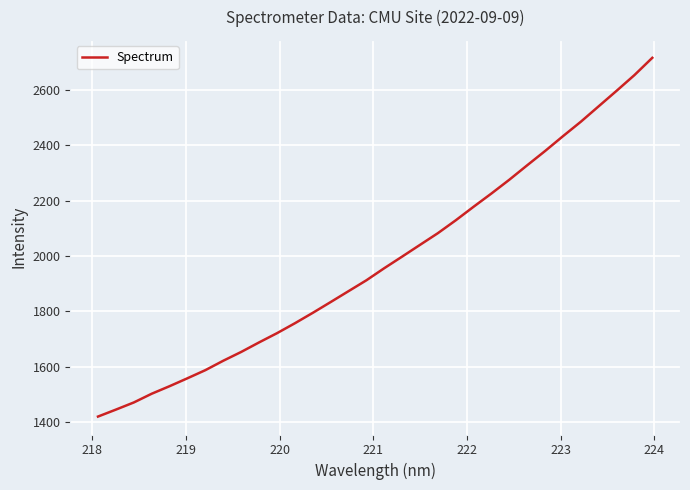

Count the number of values greater than 1956.

16